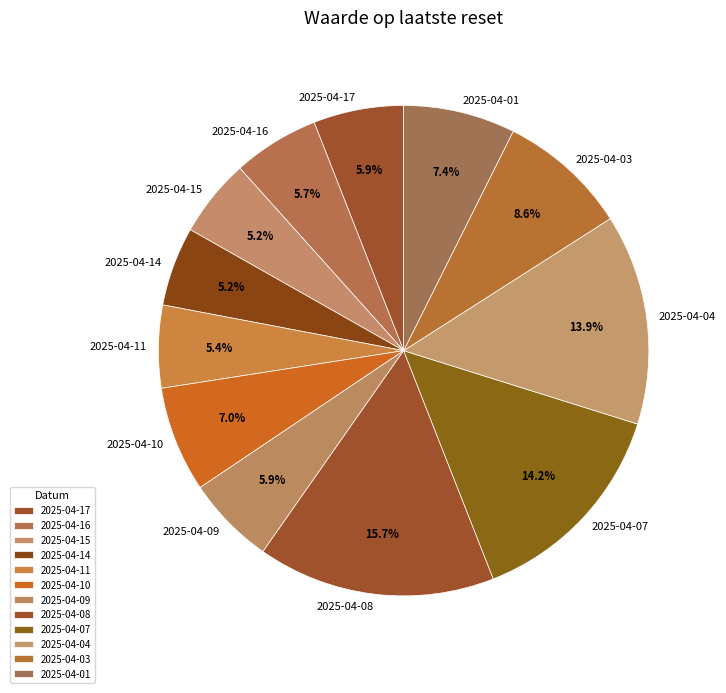

How many segments does this pie chart have?

12